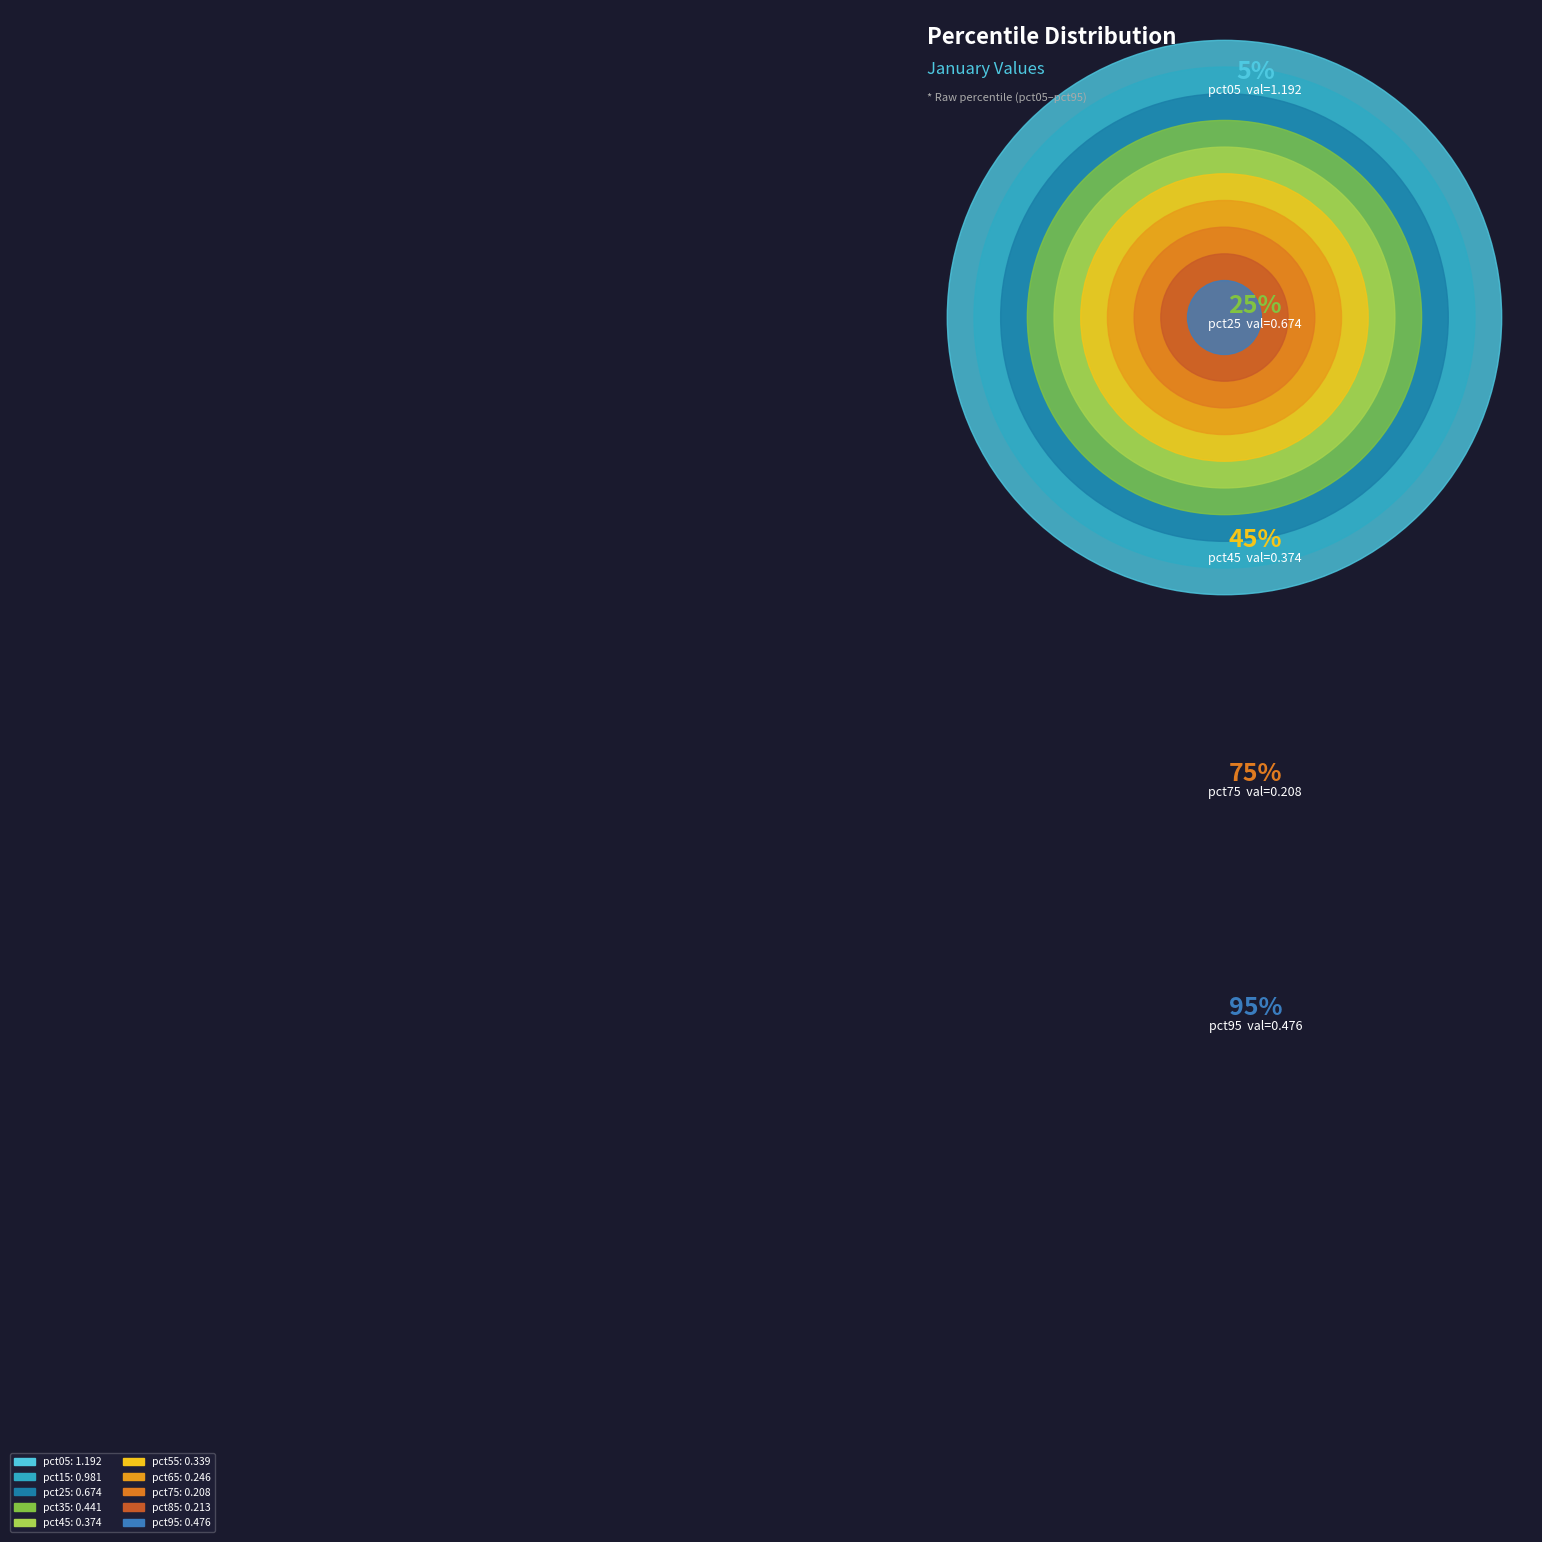

To the nearest percent, what percentage of the pie is pct85?

4%